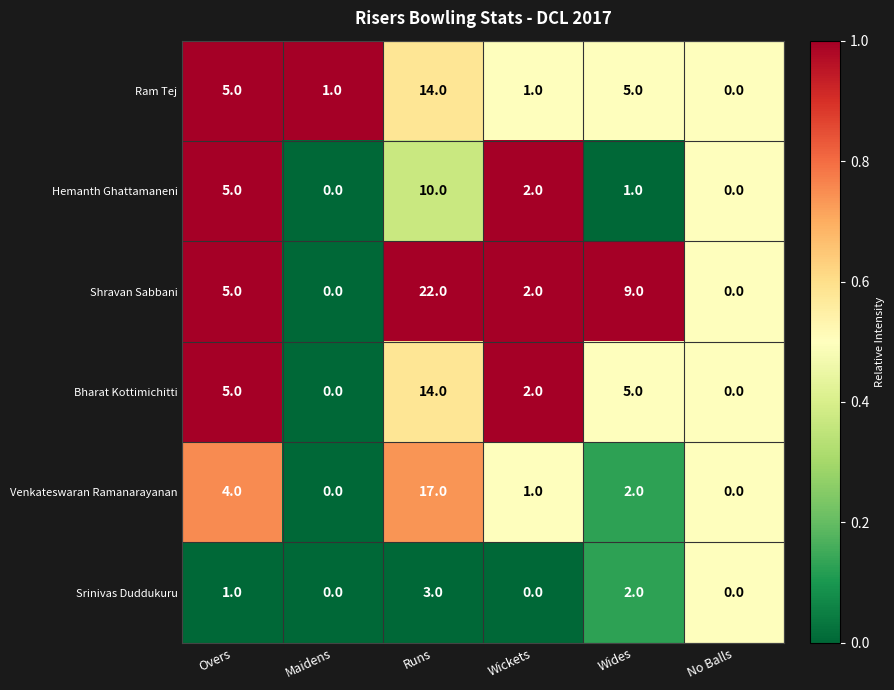

Which category has the highest value in the Srinivas Duddukuru series?

Runs